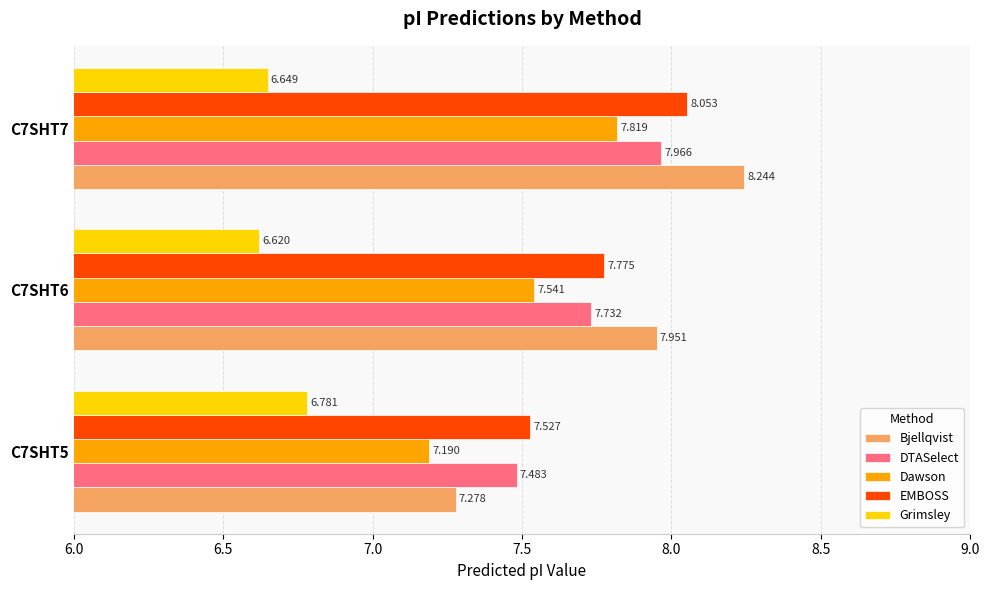

Which series has the largest total across all categories?

Bjellqvist